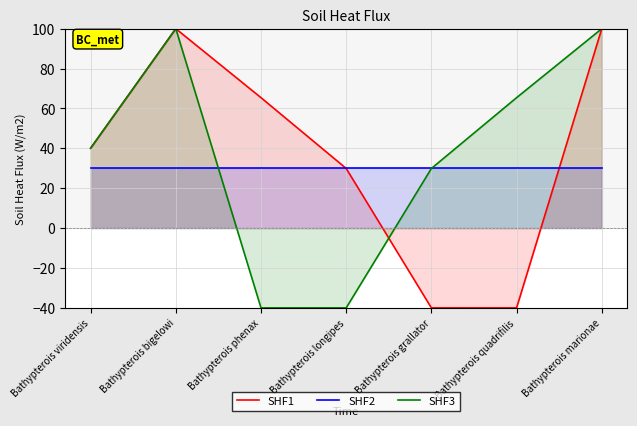

What is the label of the 6th point from the right?

Bathypterois bigelowi